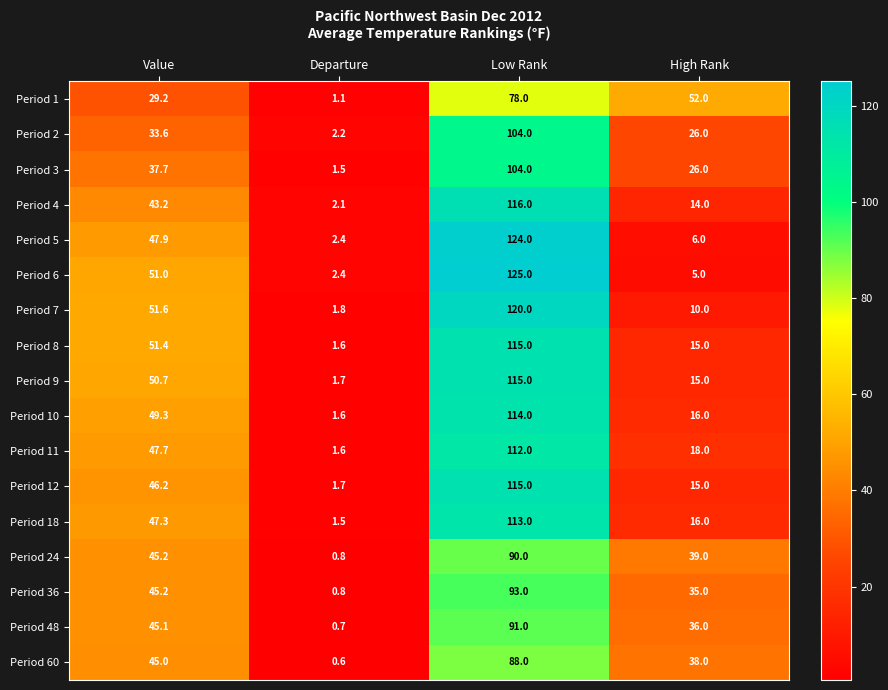

What is the difference between the maximum and minimum values in the Period 24 series?

89.2